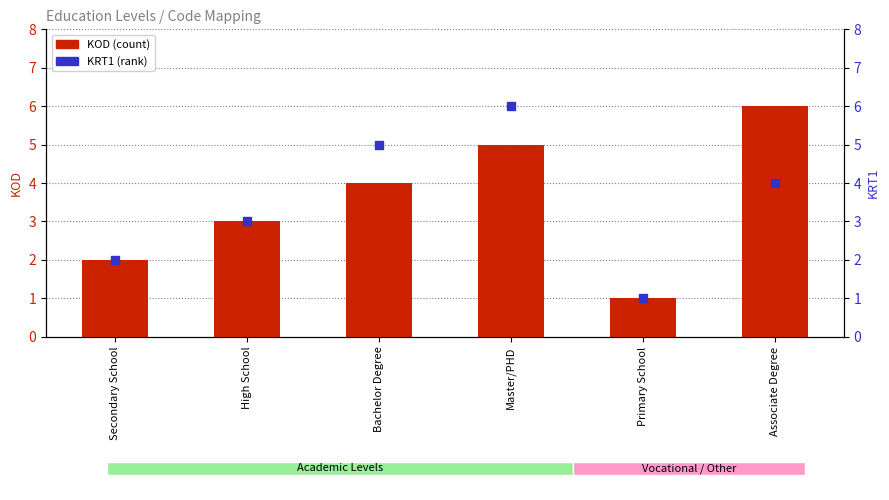

Which series has the widest spread of Y values?

KOD